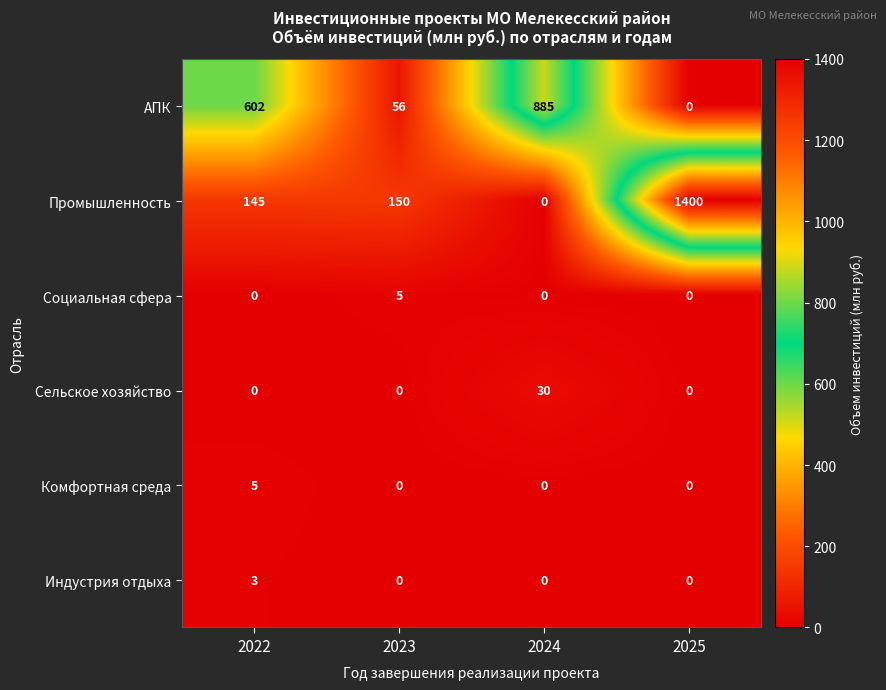

Which series has the widest spread of values?

Промышленность